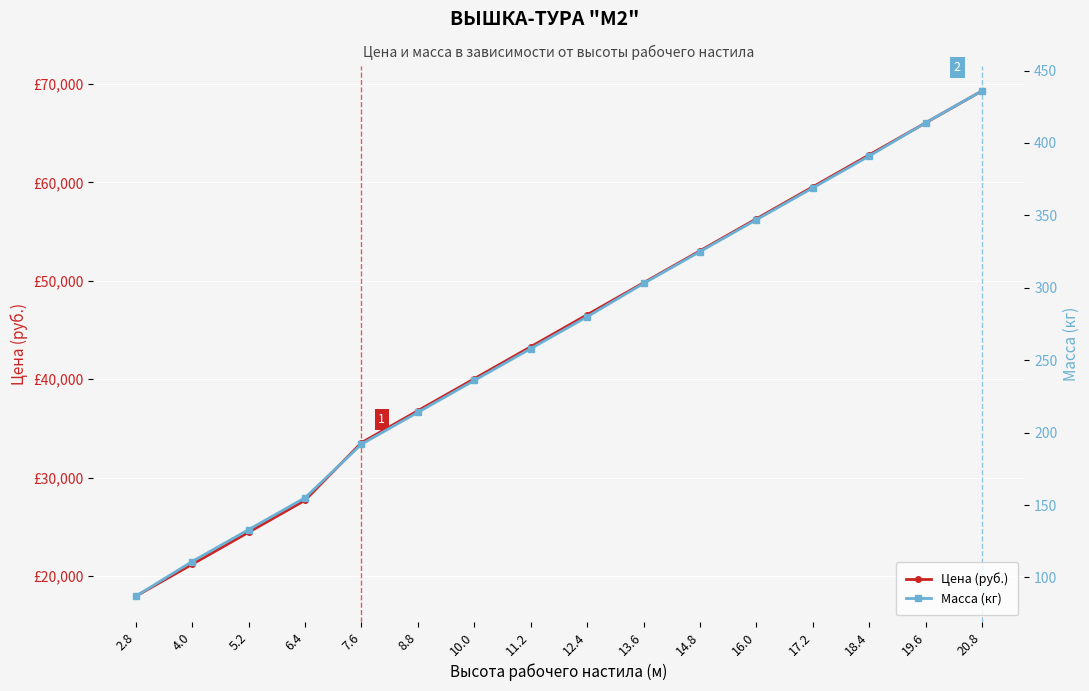

Which label corresponds to the largest value in the chart?

20.8